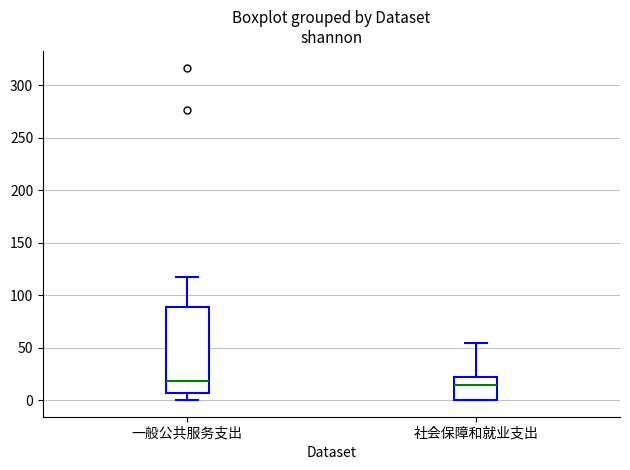

Reading left to right, read every box against the y-axis: the position of its median line, the range the box covers, and the ends of its whiskers. The values are not printed on the chart, so give them approximately, as read against the axis.

一般公共服务支出: median 20, box 5 to 90, whiskers 0 to 115
社会保障和就业支出: median 15, box 0 to 20, whiskers 0 to 55